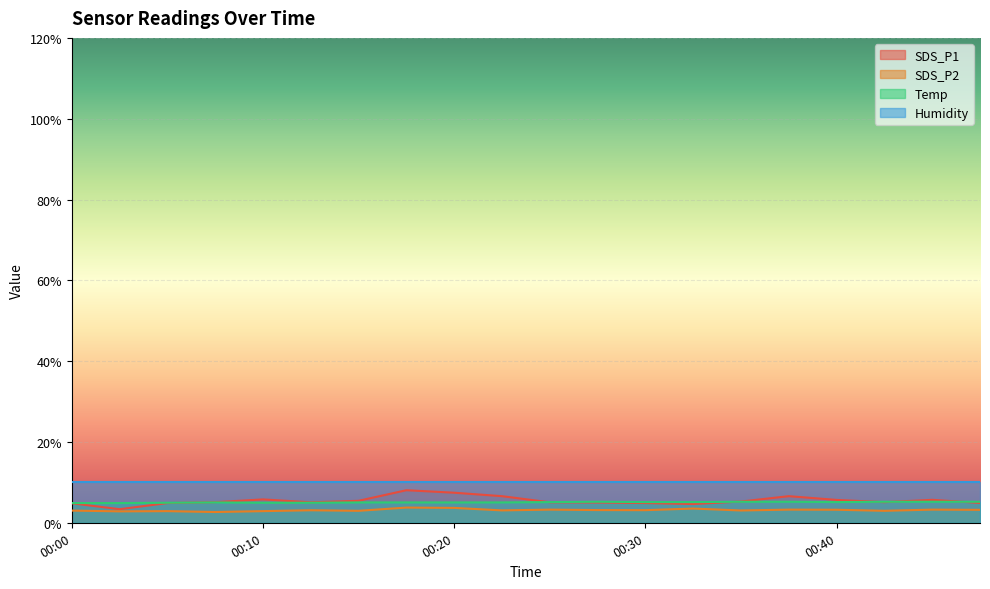

What is the sum of the Temp values at 00:25 and 00:35?

10.3